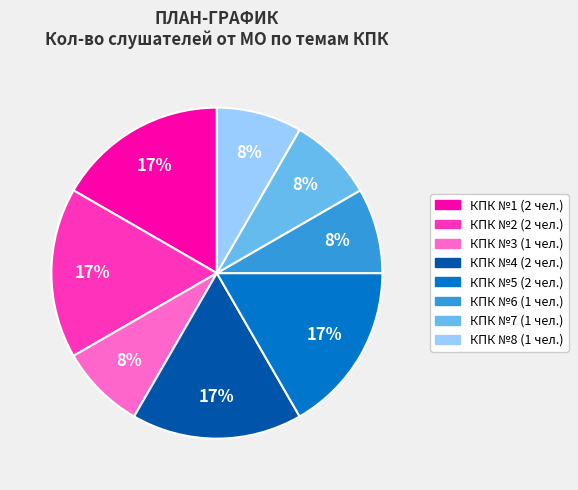

Does any single category account for the majority?

No